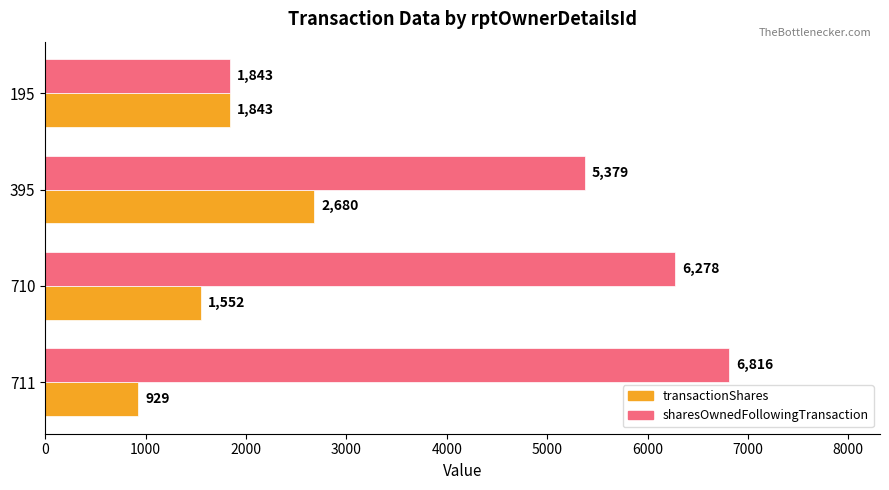

Which series has the widest spread of values?

sharesOwnedFollowingTransaction